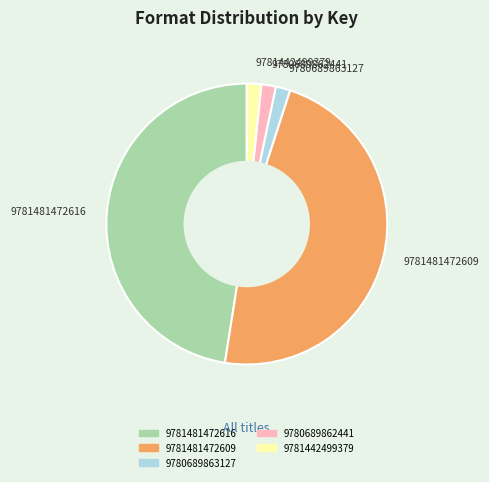

The 9781481472616 slice represents 34% of the pie. True or false?

False